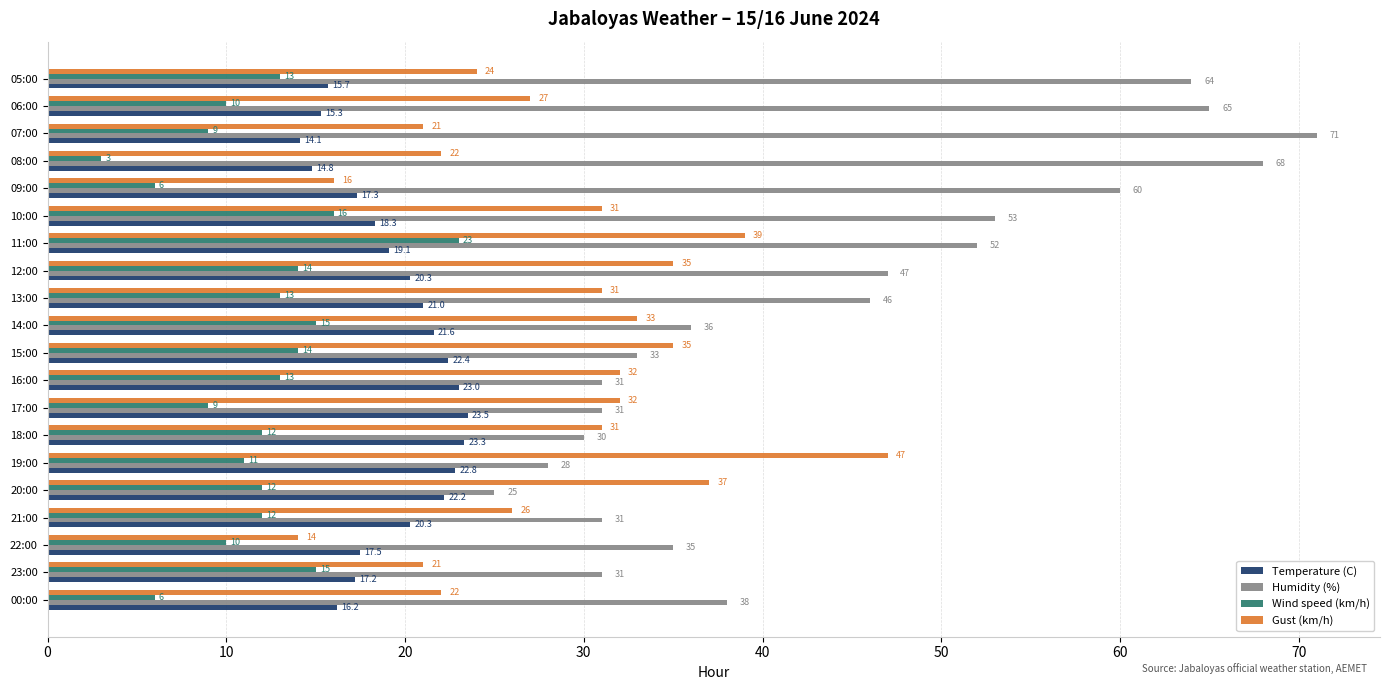

True or false: Temperature (C) has a value of 6.2 at 21:00.

False